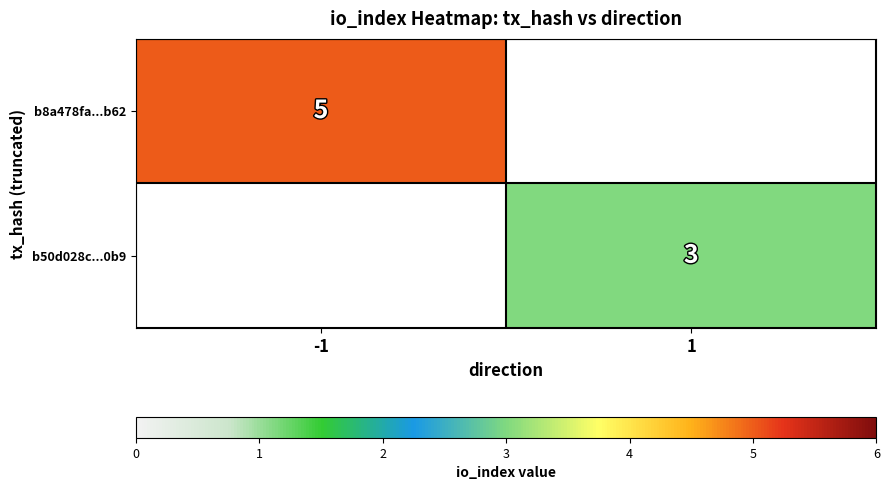

The value of b8a478fa...b62 at -1 is 8. True or false?

False